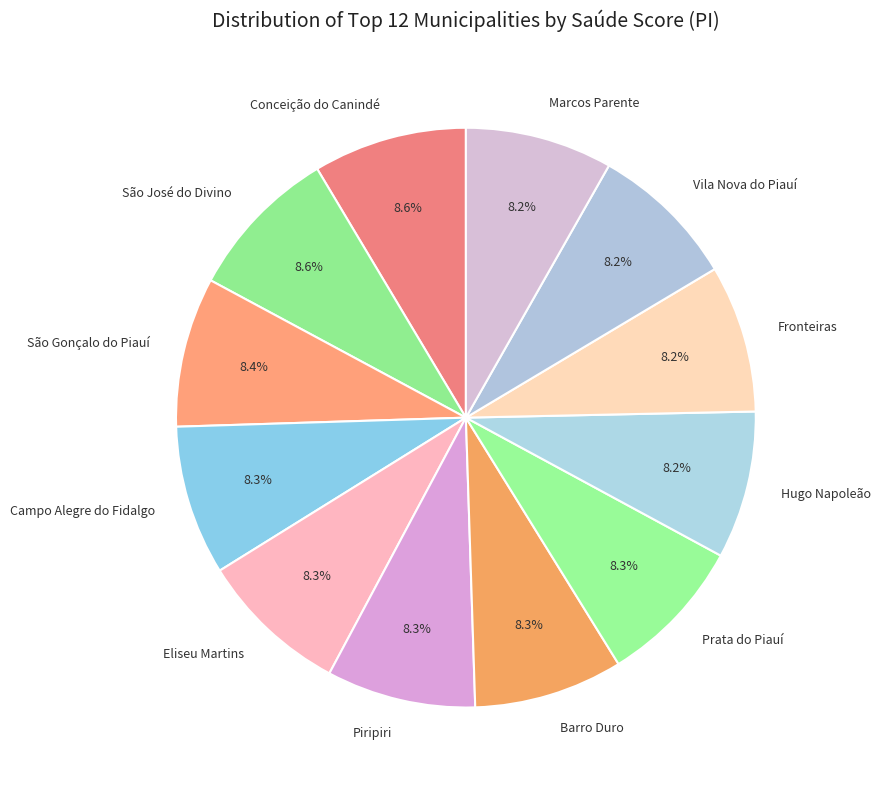

True or false: Eliseu Martins accounts for 20% of the total.

False